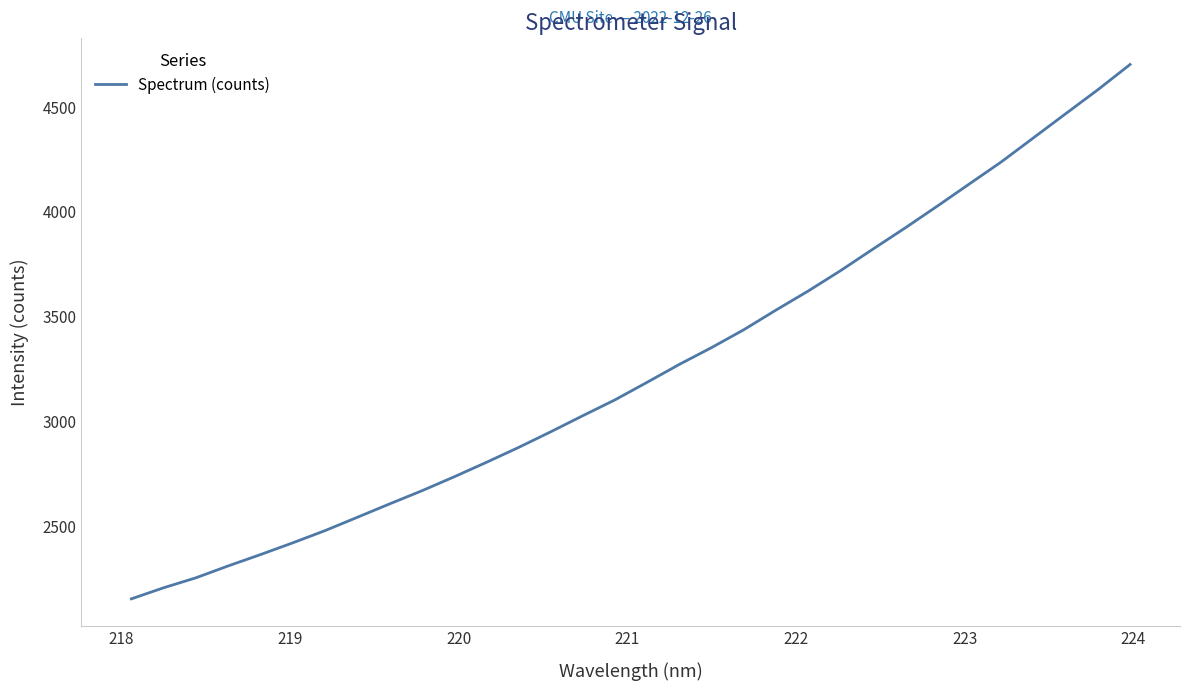

What is the difference between the maximum and minimum values?

2547.5